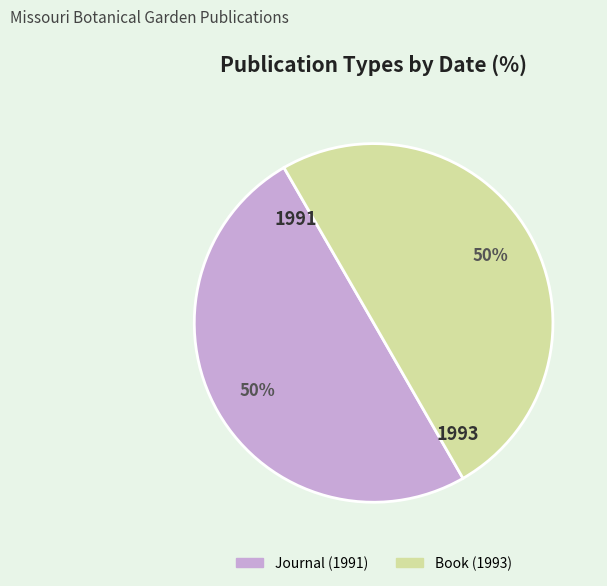

To the nearest percent, what is the combined percentage of Journal (1991) and Book (1993)?

100%